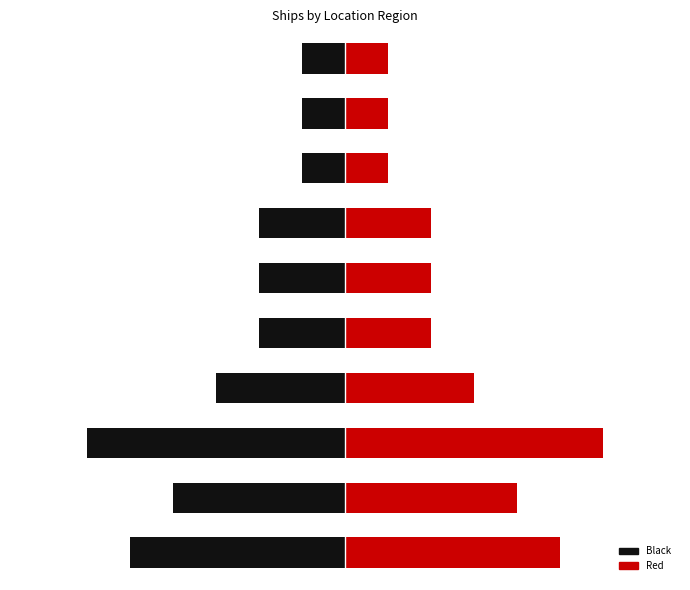

True or false: Red has a value of 2.0 at 1.

True